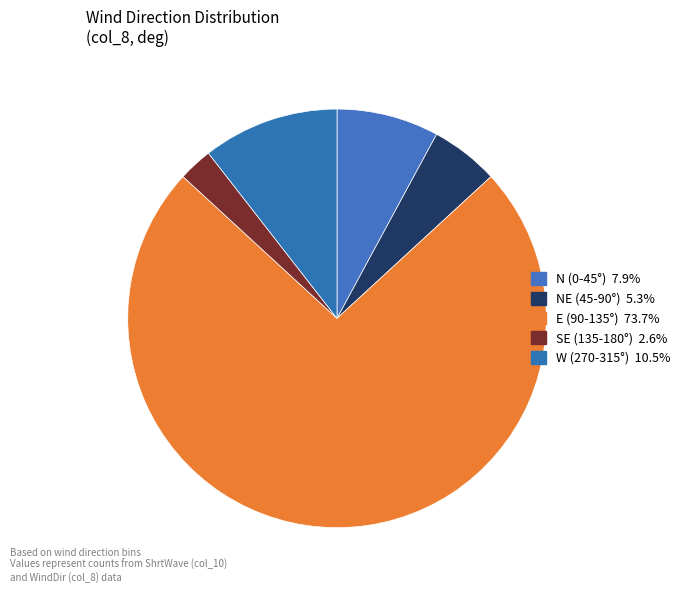

Count the number of slices in the pie.

5